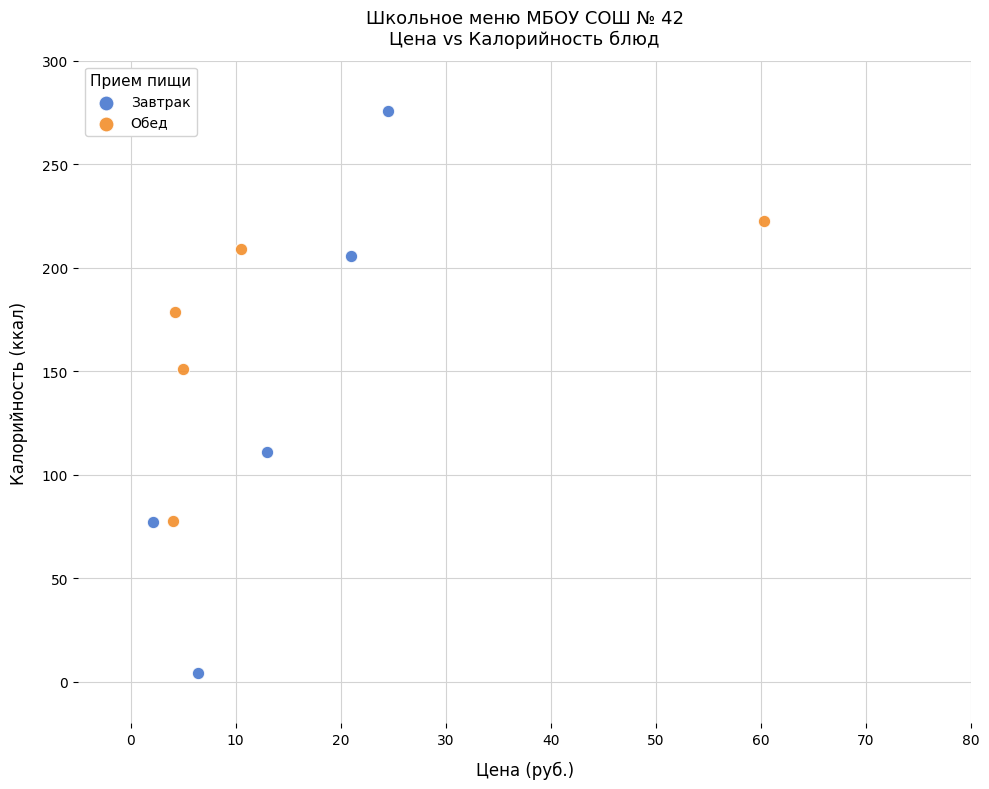

Which series contains the highest Y value?

Завтрак